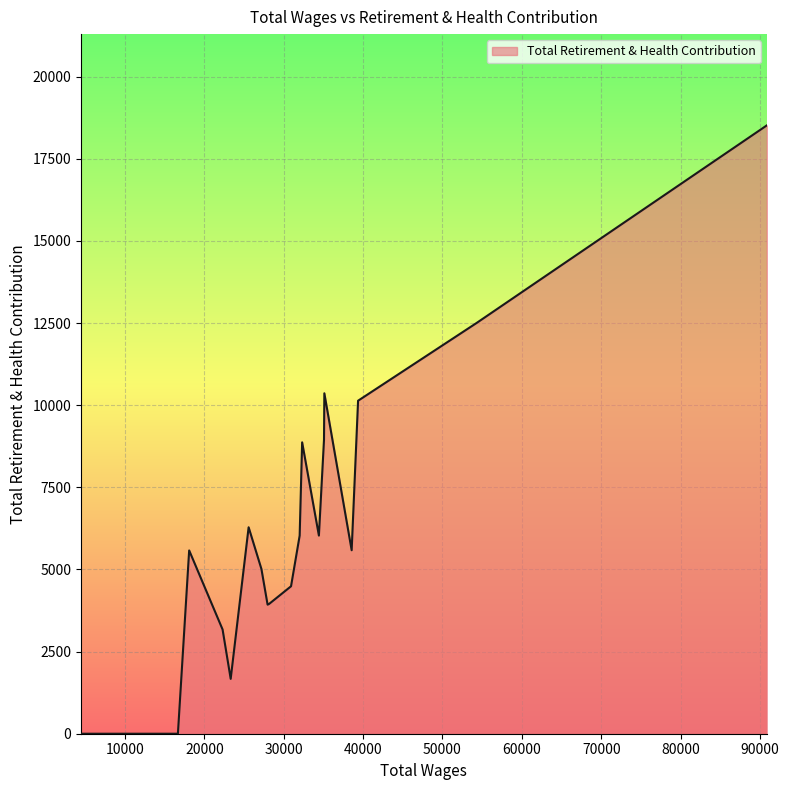

What is the difference between the maximum and minimum values?

18517